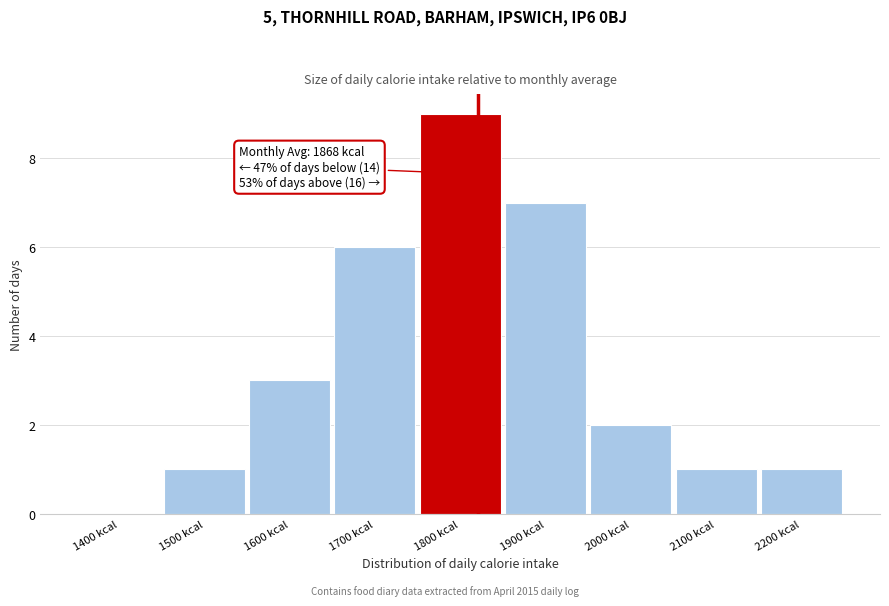

Reading left to right, transcribe all the data shown in this chart.

1400 kcal=0	1500 kcal=1	1600 kcal=3	1700 kcal=6	1800 kcal=9	1900 kcal=7	2000 kcal=2	2100 kcal=1	2200 kcal=1